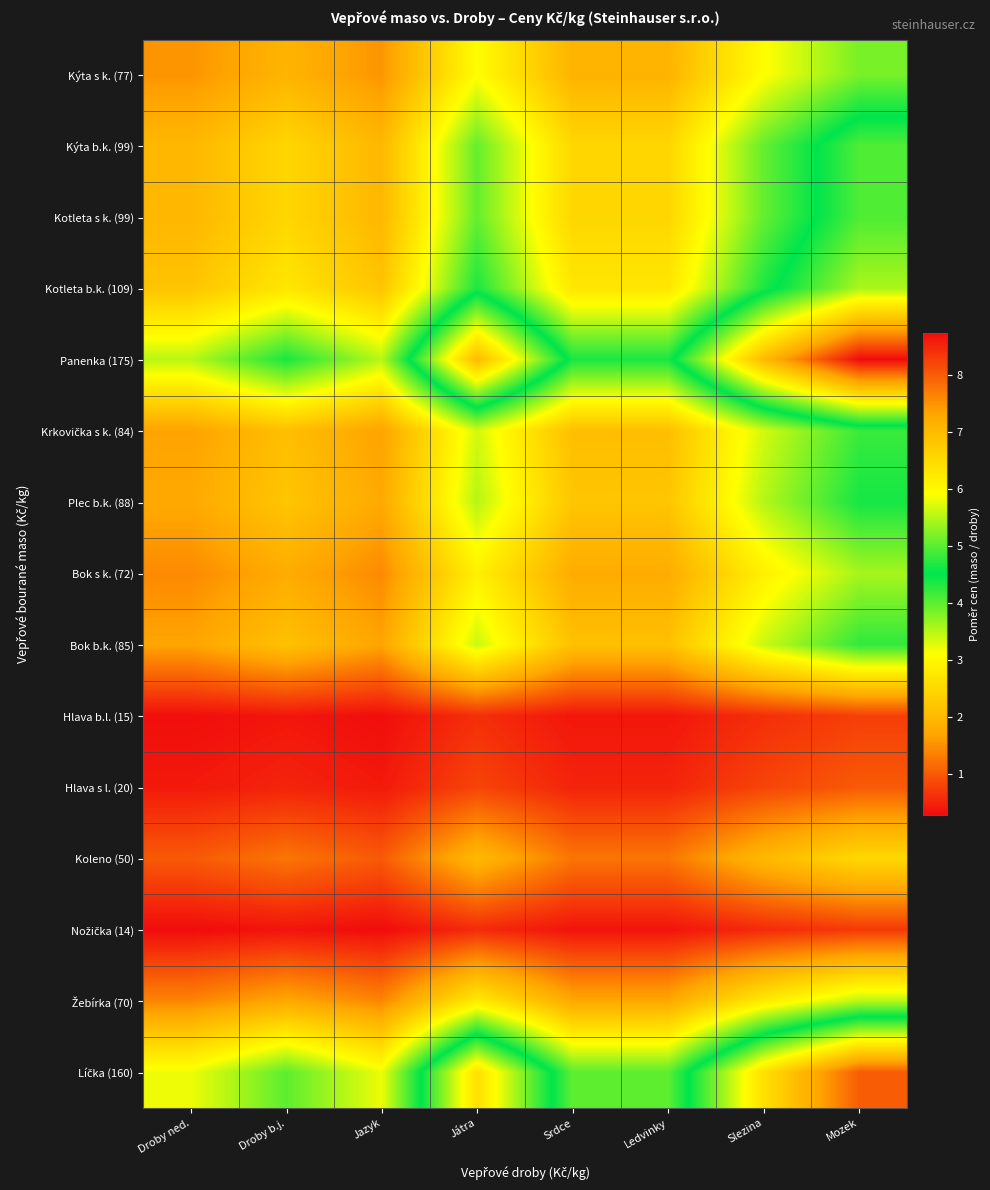

What is the minimum value shown in the chart?

0.3